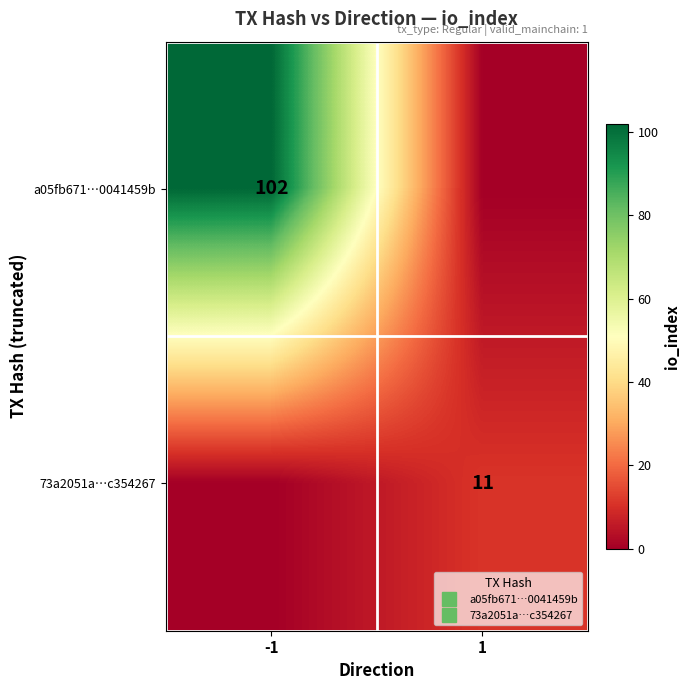

How many distinct data groups are displayed?

2